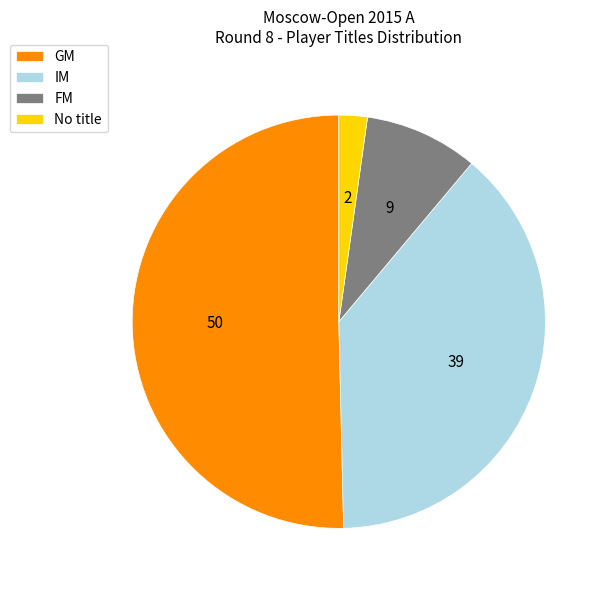

What is the largest slice in the pie chart?

GM